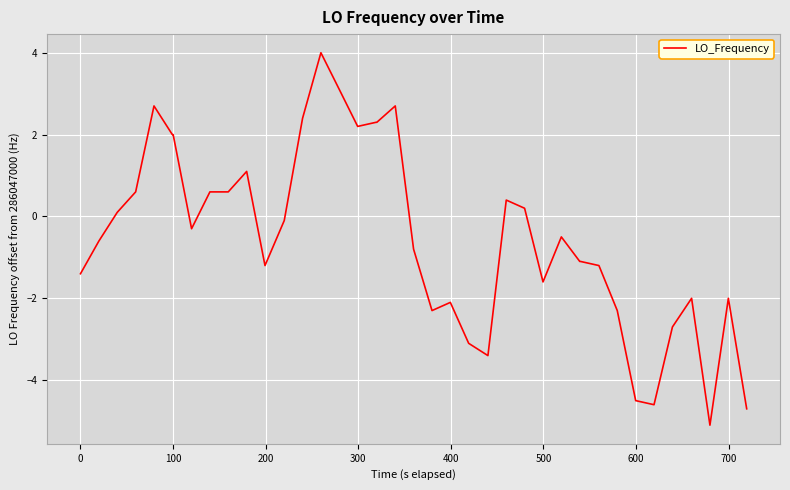

What is the minimum value shown in the chart?

-5.1